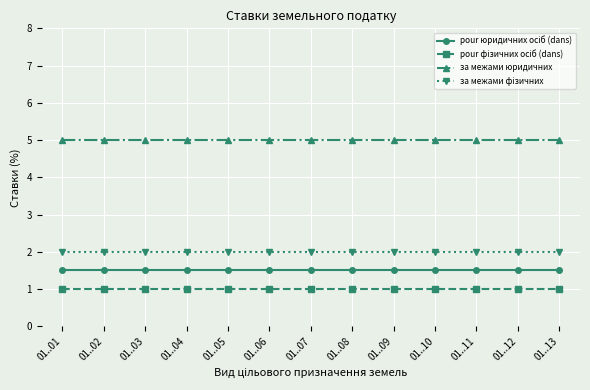

The за межами юридичних series shows 5.0 at 01..09. True or false?

True